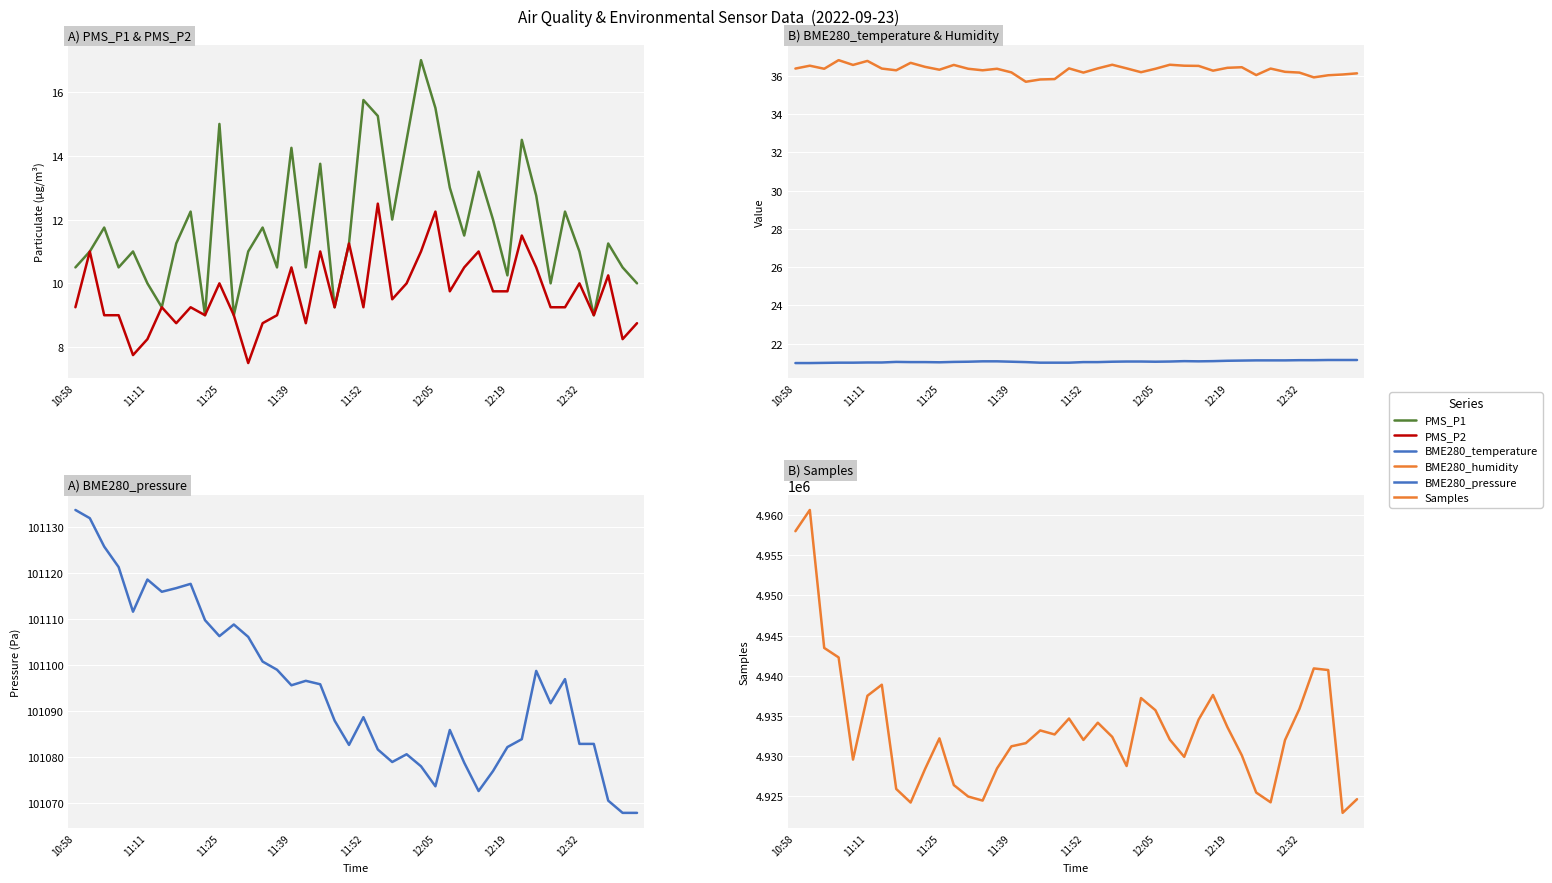

True or false: BME280_pressure and BME280_humidity cross at least once.

False